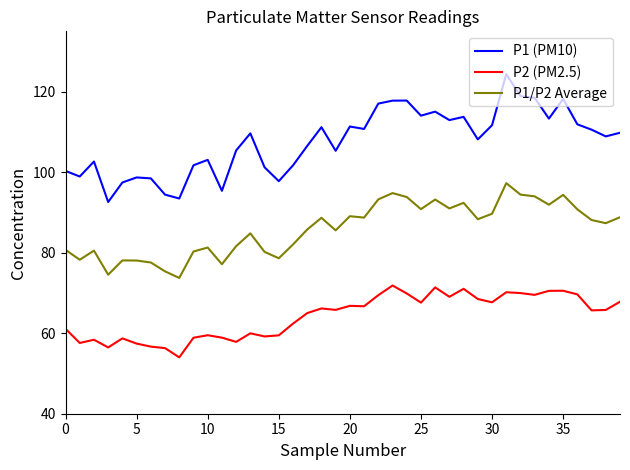

What is the difference between the maximum and second lowest values in the P1/P2 Average series?

22.7